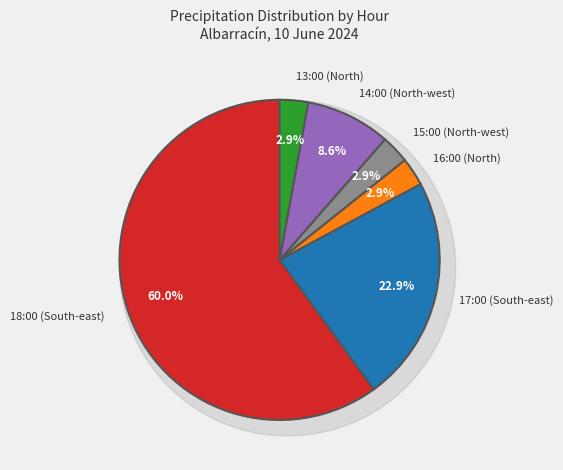

Count the number of slices in the pie.

6